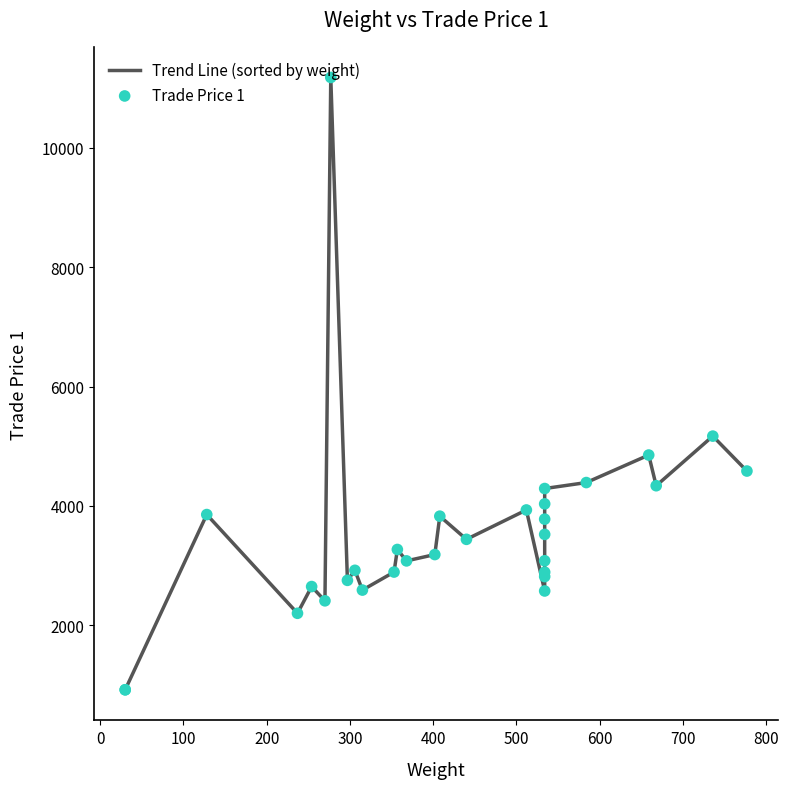

At how many categories does at least one series exceed 5967?

1